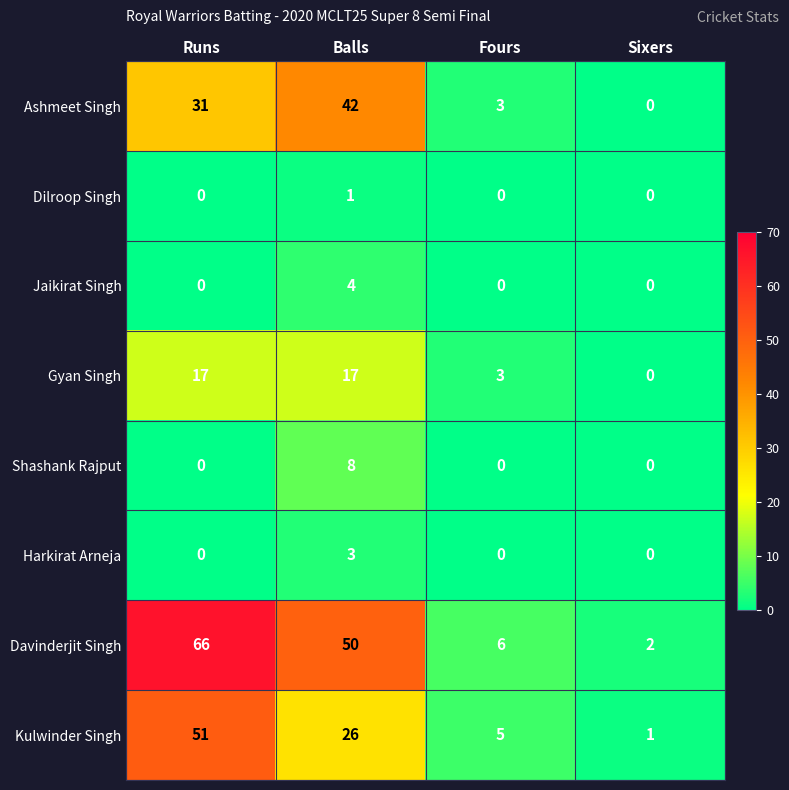

What is the greatest value displayed?

66